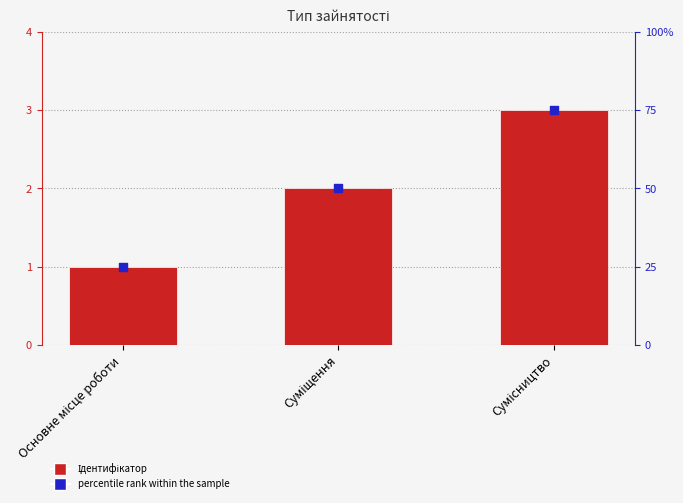

At which category is the sum across all series the highest?

Сумісництво